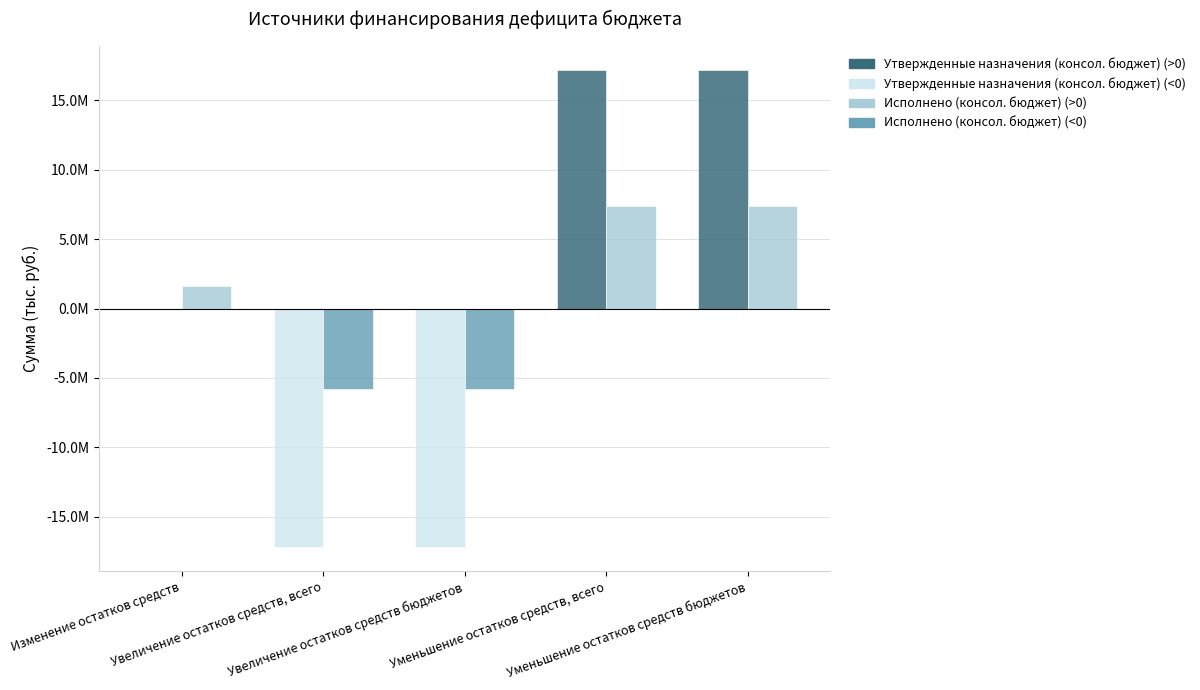

Does the chart contain stacked bars?

No